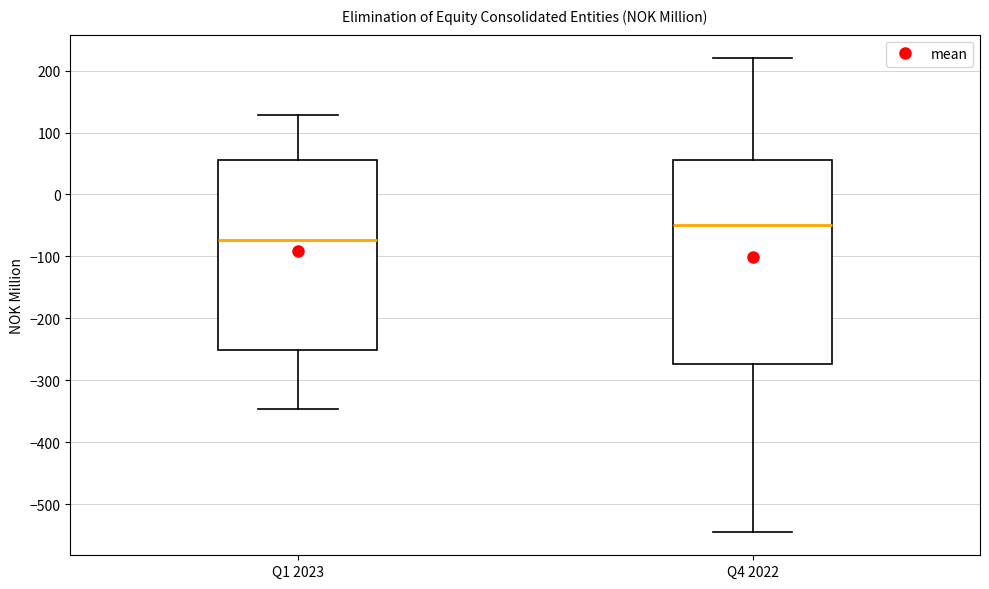

Reading left to right, transcribe this box plot: for each box, give where its median line is, the range the box spans, and where its two whiskers end, as read against the y-axis. The values are not printed on the chart, so give them approximately, as read against the axis.

Q1 2023: median -70, box -250 to 60, whiskers -350 to 130
Q4 2022: median -50, box -270 to 60, whiskers -540 to 220